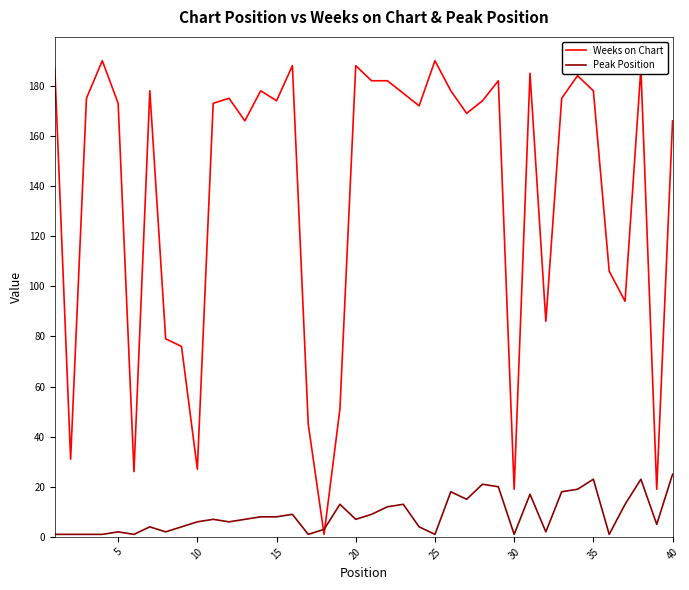

How many times do Weeks on Chart and Peak Position cross each other?

2